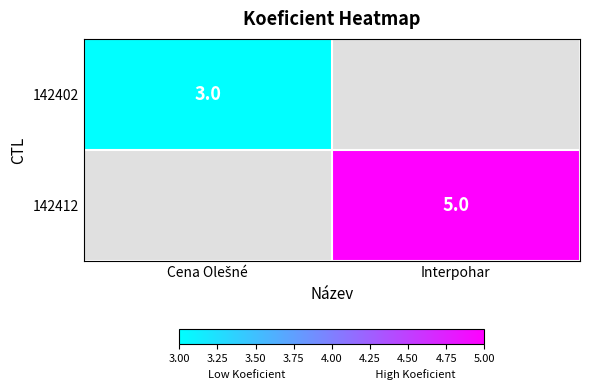

What is the maximum value shown in the chart?

5.0